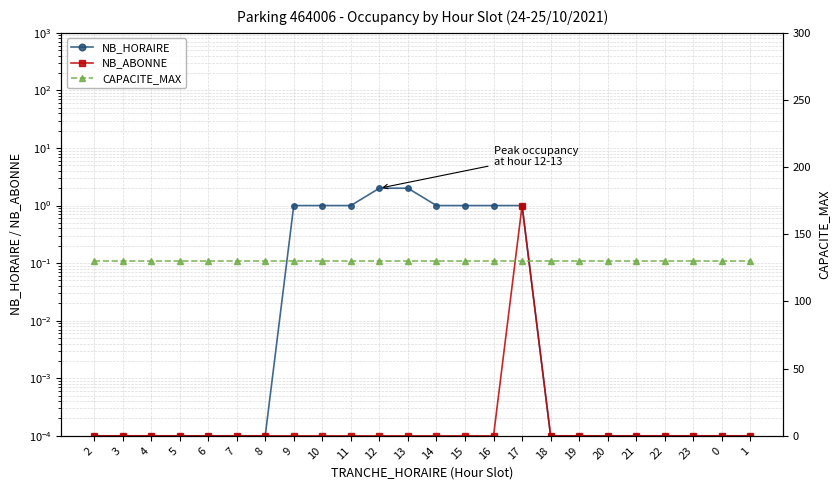

Is the value of CAPACITE_MAX at 0 greater than the value of NB_ABONNE at 22?

Yes